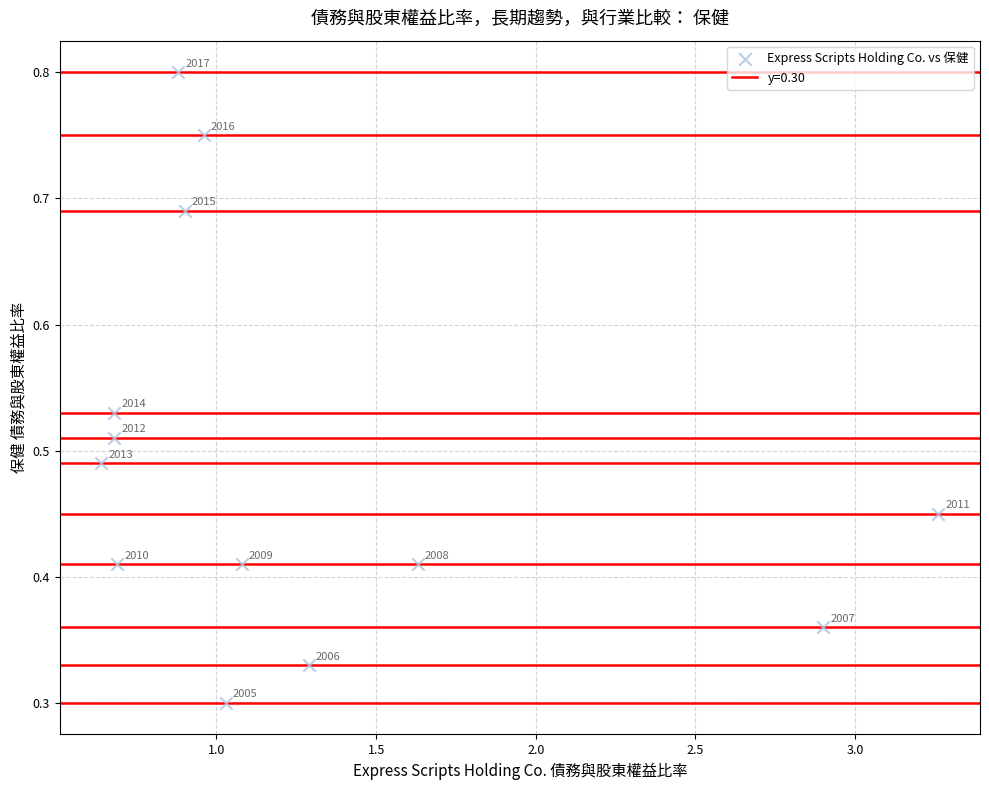

What is the range of X values (max minus min)?

2.6